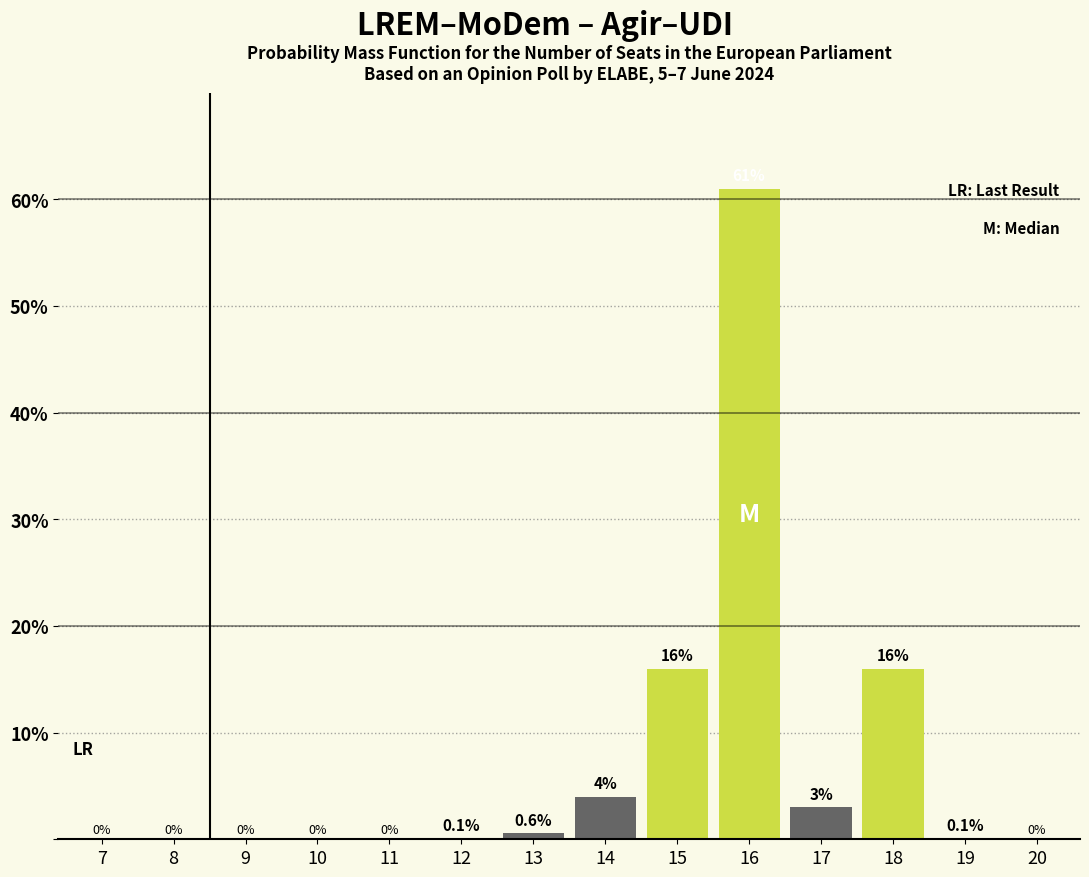

Reading left to right, what are all the values shown in this chart?

7=0.0	8=0.0	9=0.0	10=0.0	11=0.0	12=0.1	13=0.6	14=4.0	15=16.0	16=61.0	17=3.0	18=16.0	19=0.1	20=0.0